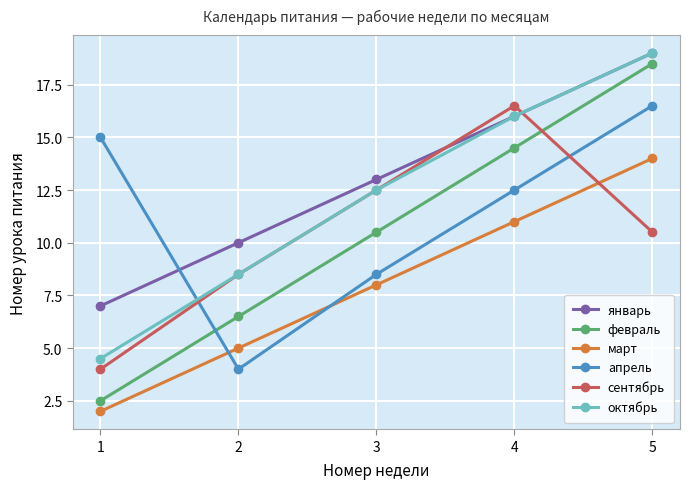

Rank the categories by февраль value from lowest to highest.

1, 2, 3, 4, 5